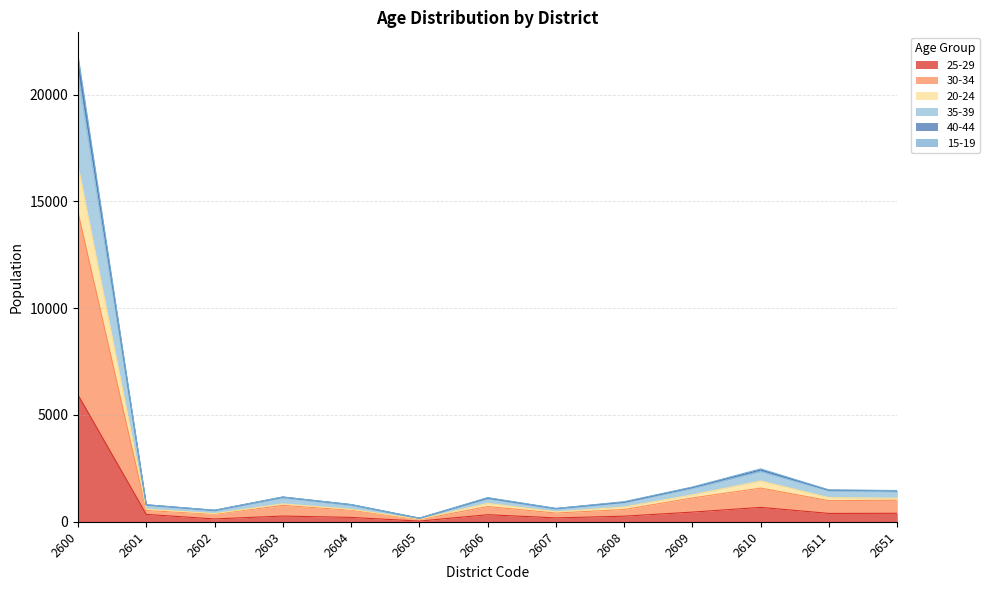

What is the total value across all series at 2601?

795